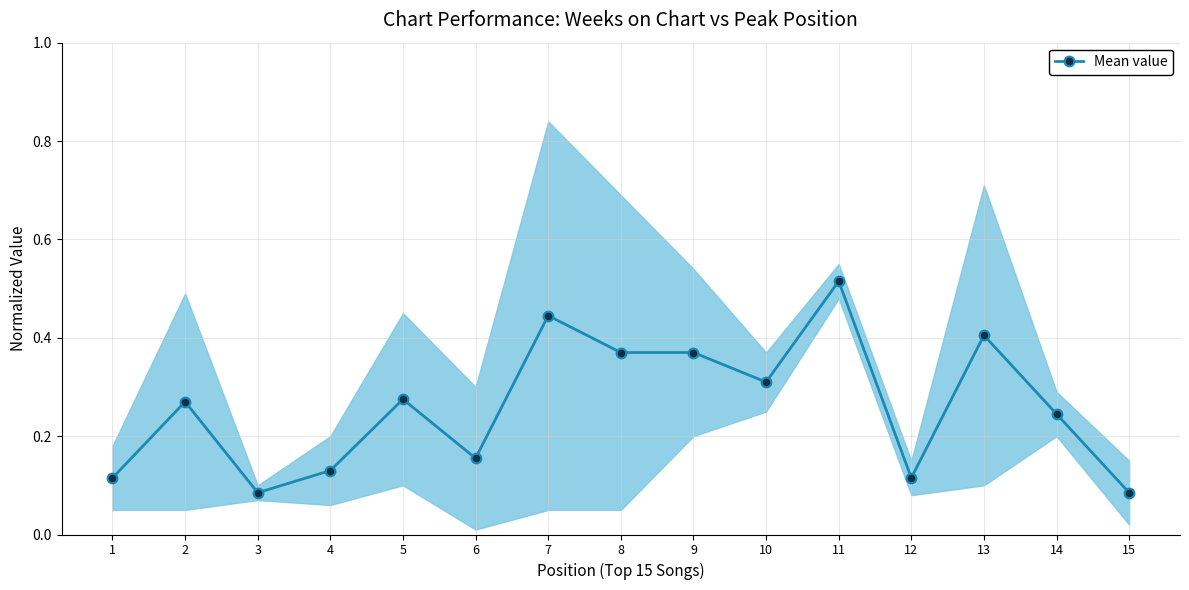

How many points are lower than both their immediate neighbors (excluding endpoints)?

4